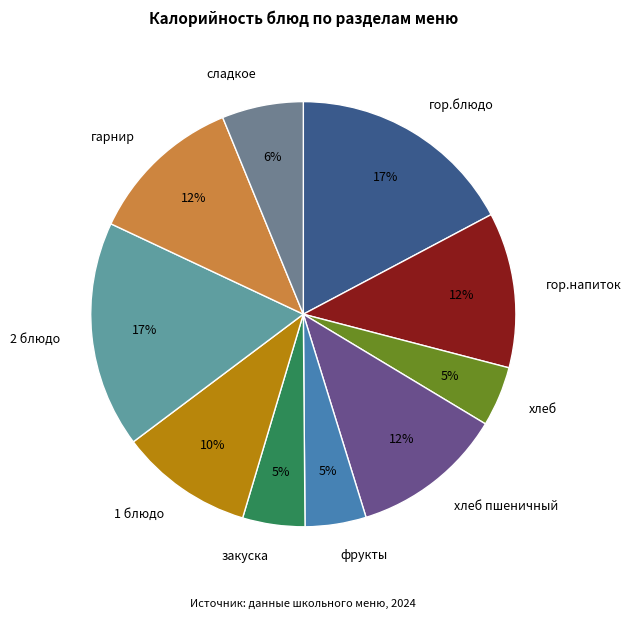

To the nearest percent, what percentage of the pie is сладкое?

6%